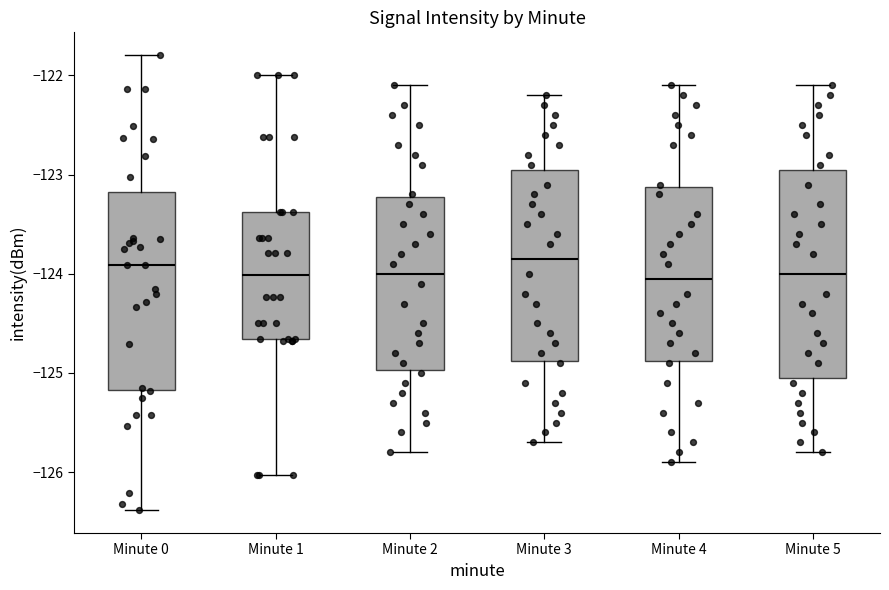

Reading left to right, read every box against the y-axis: the position of its median line, the range the box covers, and the ends of its whiskers. The values are not printed on the chart, so give them approximately, as read against the axis.

Minute 0: median -123.9, box -125.2 to -123.2, whiskers -126.4 to -121.8
Minute 1: median -124.0, box -124.7 to -123.4, whiskers -126.0 to -122.0
Minute 2: median -124.0, box -125.0 to -123.2, whiskers -125.8 to -122.1
Minute 3: median -123.8, box -124.9 to -122.9, whiskers -125.7 to -122.2
Minute 4: median -124.0, box -124.9 to -123.1, whiskers -125.9 to -122.1
Minute 5: median -124.0, box -125.0 to -122.9, whiskers -125.8 to -122.1